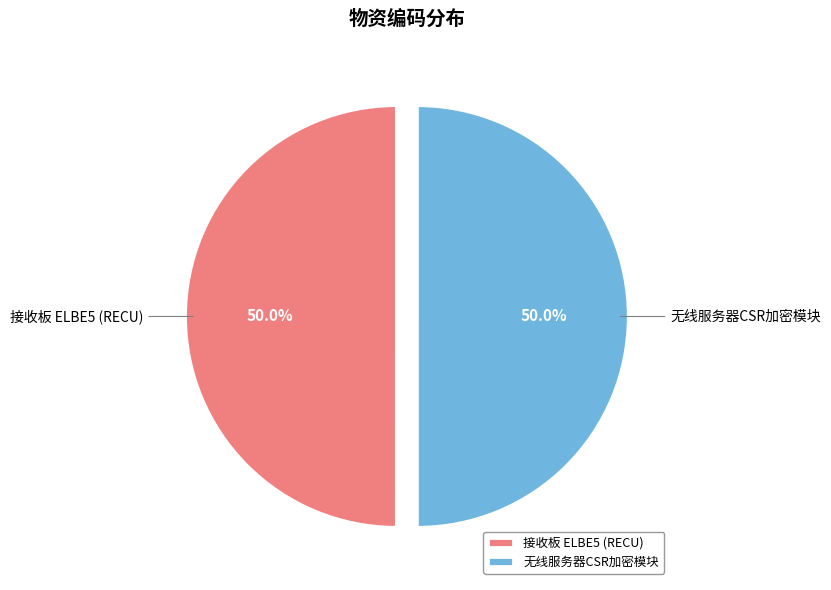

Combined, do 接收板 ELBE5 (RECU) and 无线服务器CSR加密模块 account for over 50%?

Yes